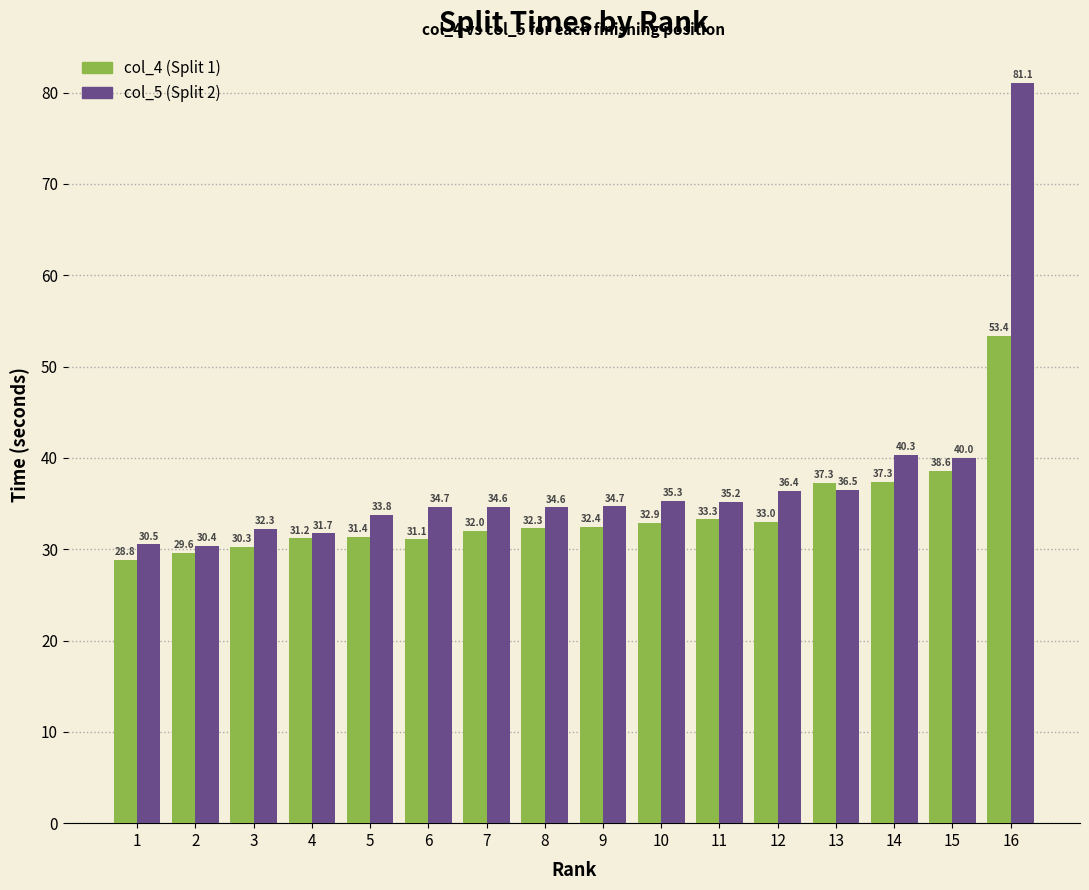

Which category has the highest value across all series?

16